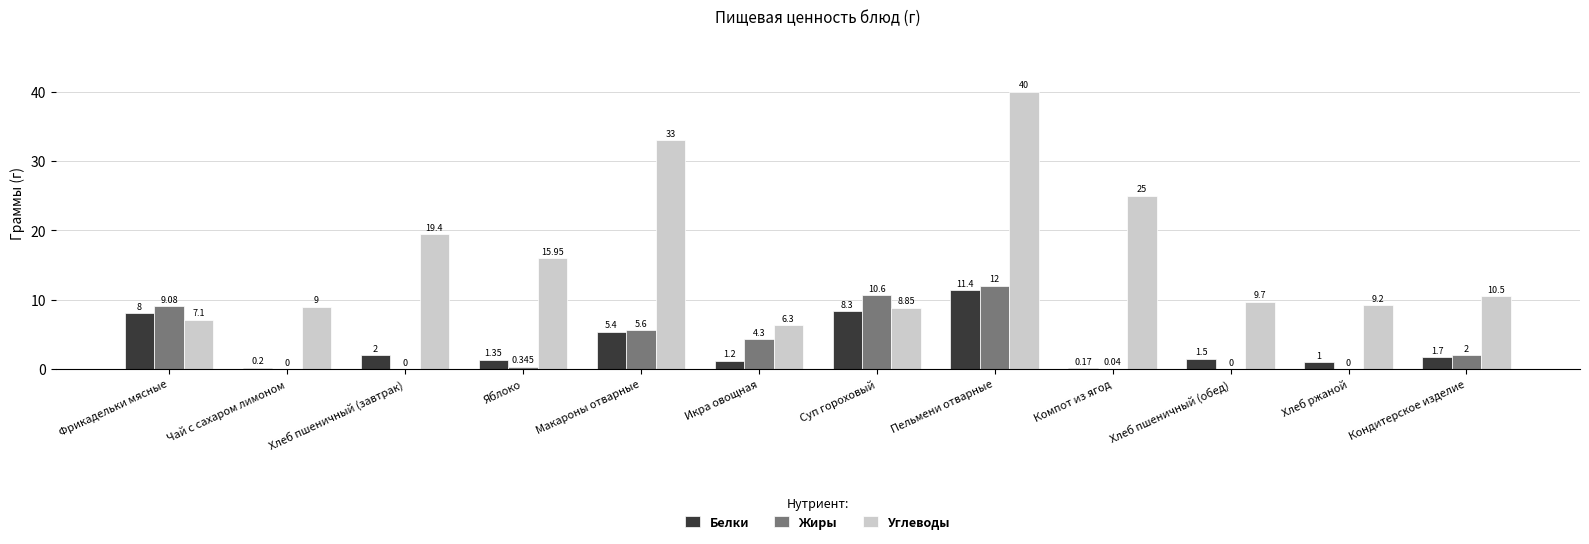

Which series changed the most between Фрикадельки мясные and Кондитерское изделие?

Жиры